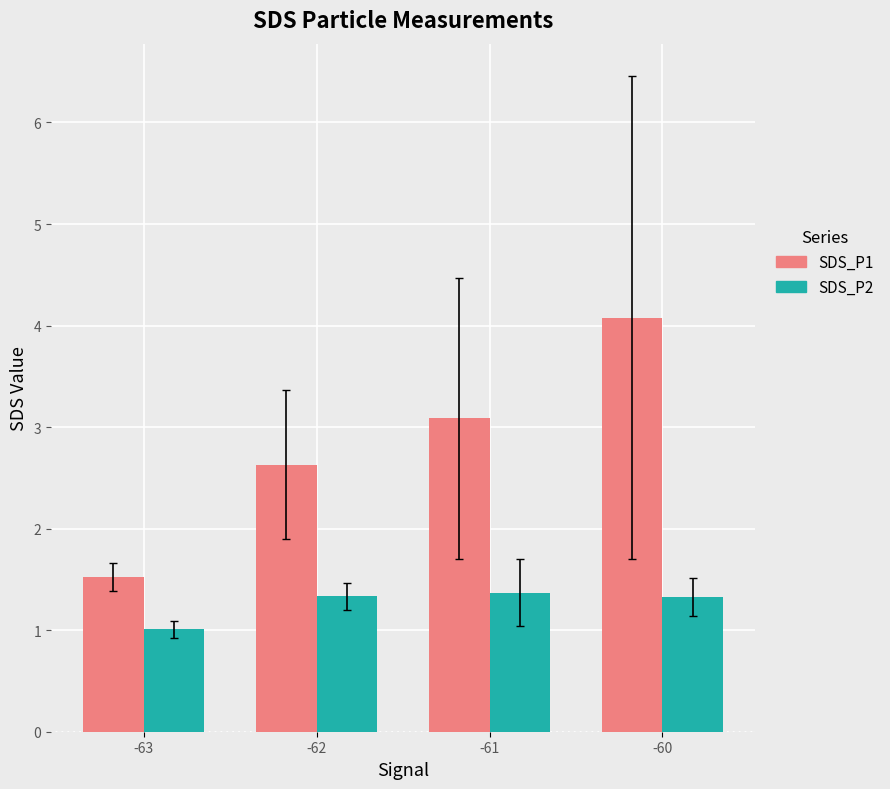

What is the minimum value for SDS_P2?

1.0